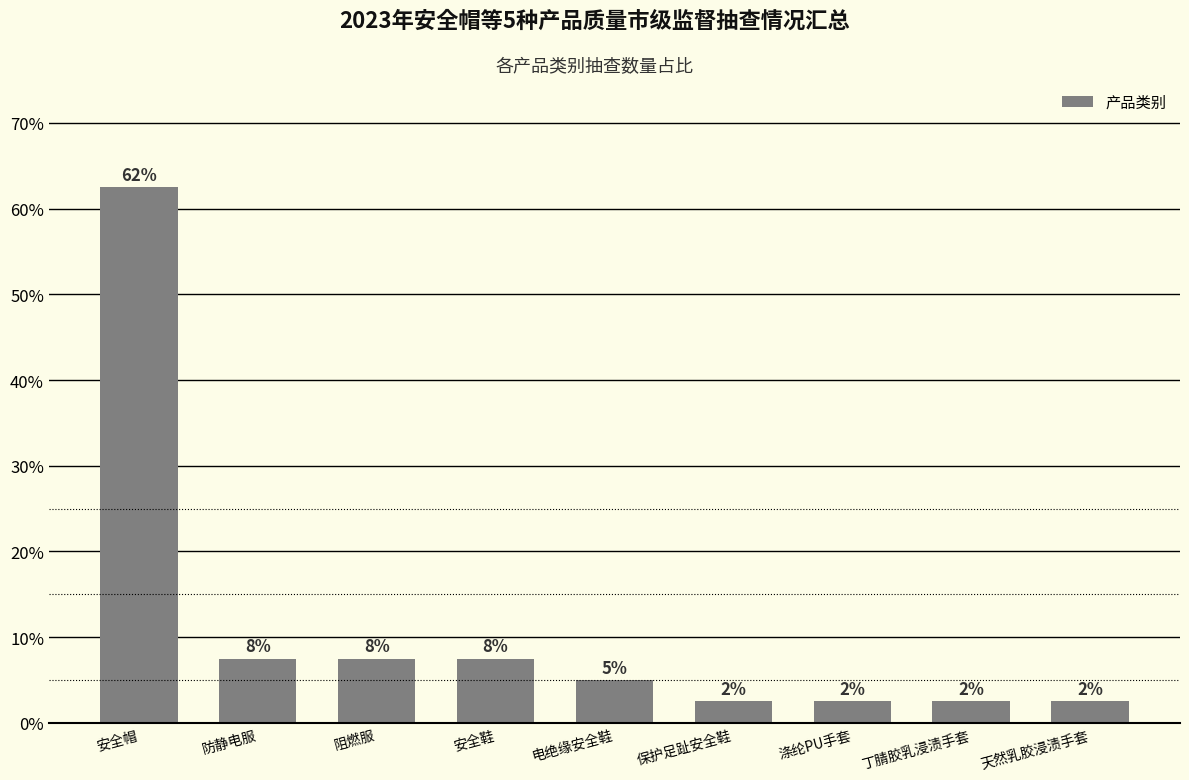

How many bars are there in total?

9